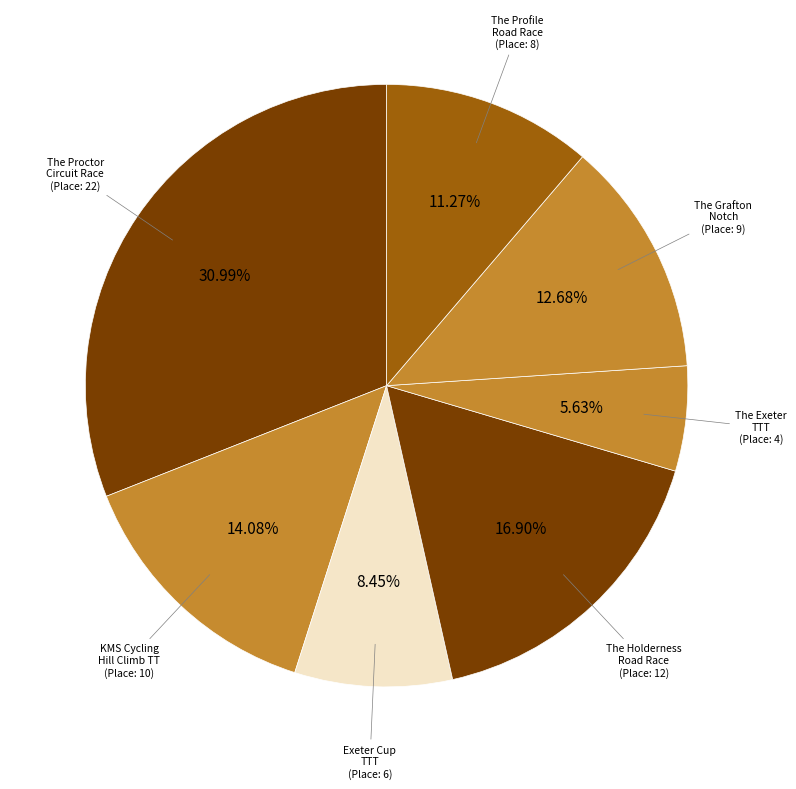

Which category has the biggest portion of the pie?

The Proctor Circuit Race